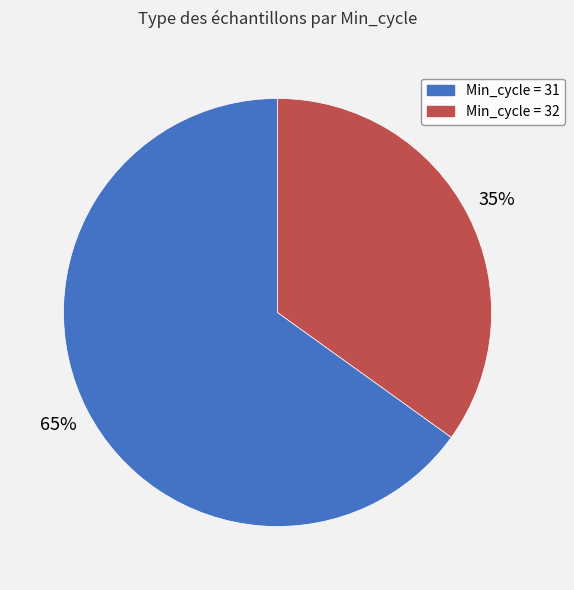

Does any single category account for the majority?

Yes